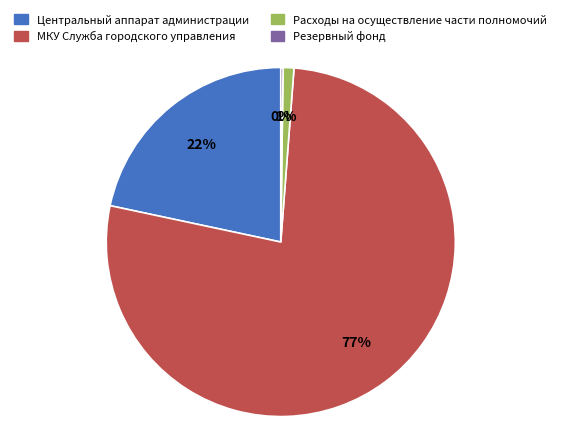

Do МКУ Служба городского управления and Расходы на осуществление части полномочий together represent more than half of the pie?

Yes